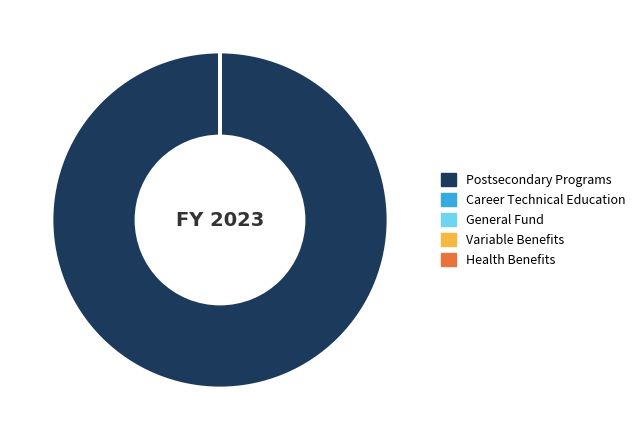

Which category has the biggest portion of the pie?

Postsecondary Programs